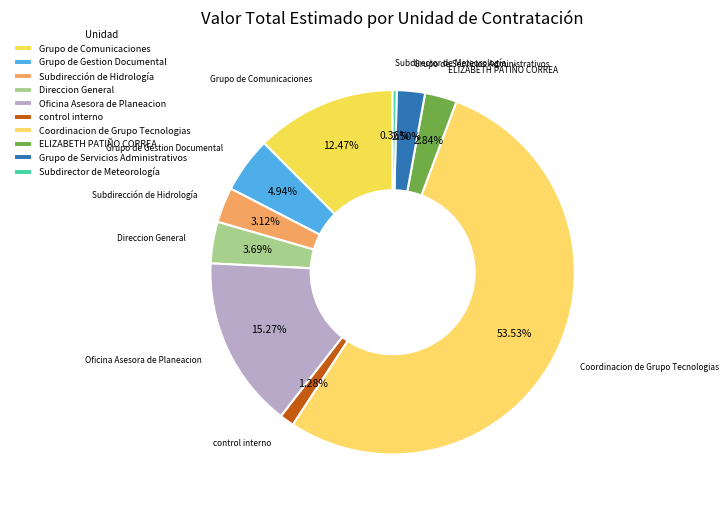

How many slices are in this pie chart?

10